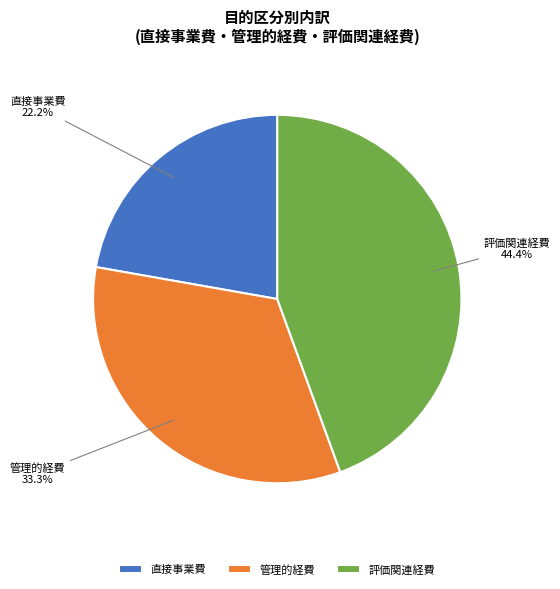

Which slice is the largest?

評価関連経費